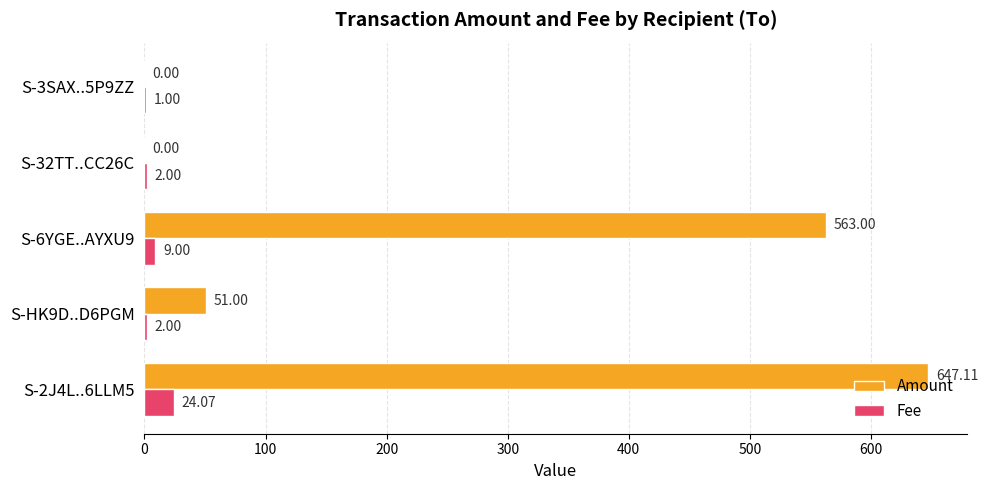

Which series changed the most between S-HK9D..D6PGM and S-6YGE..AYXU9?

Amount